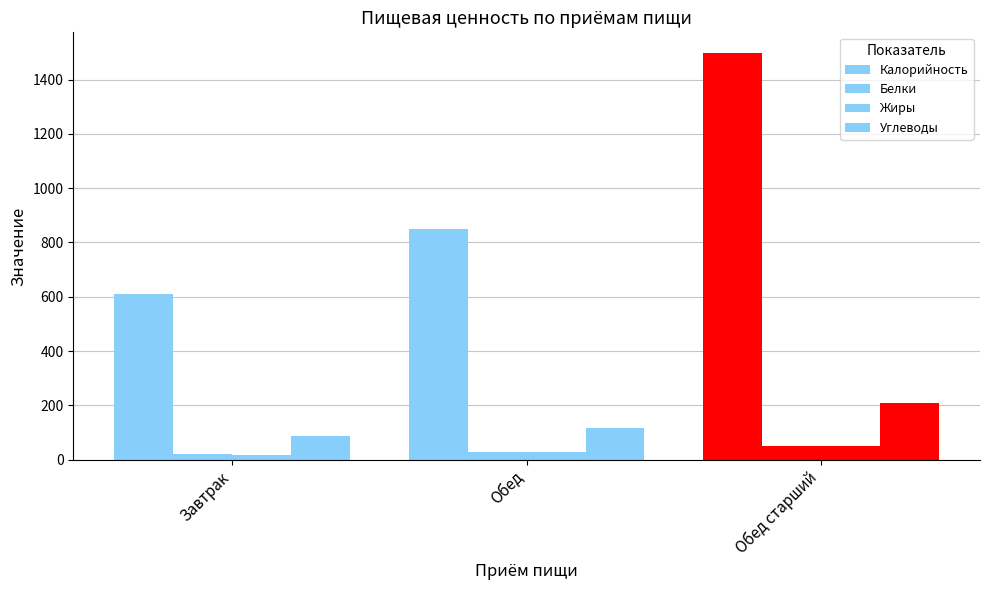

Does the chart contain stacked bars?

No